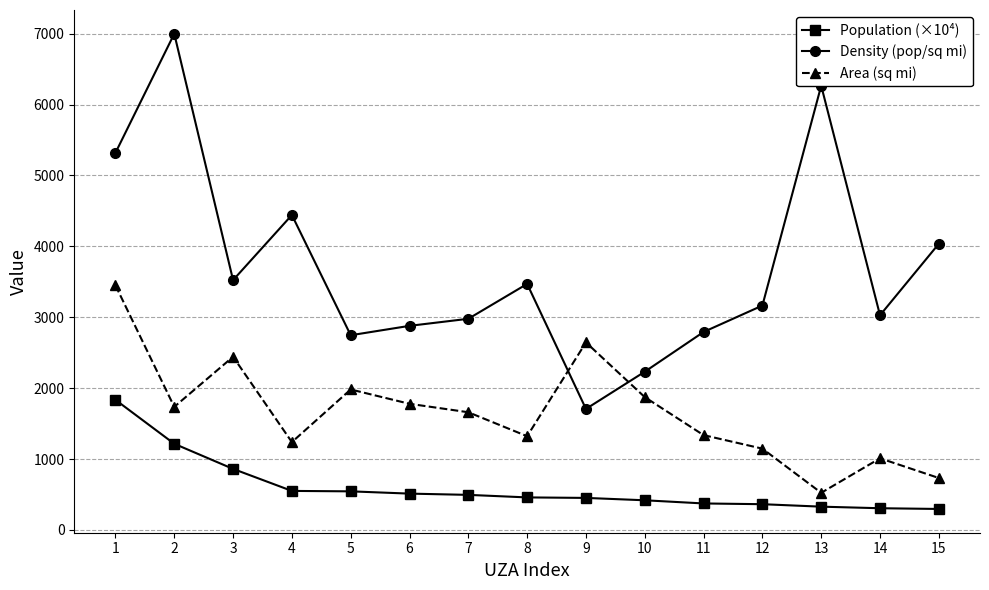

Which series has the largest total across all categories?

Density (pop/sq mi)